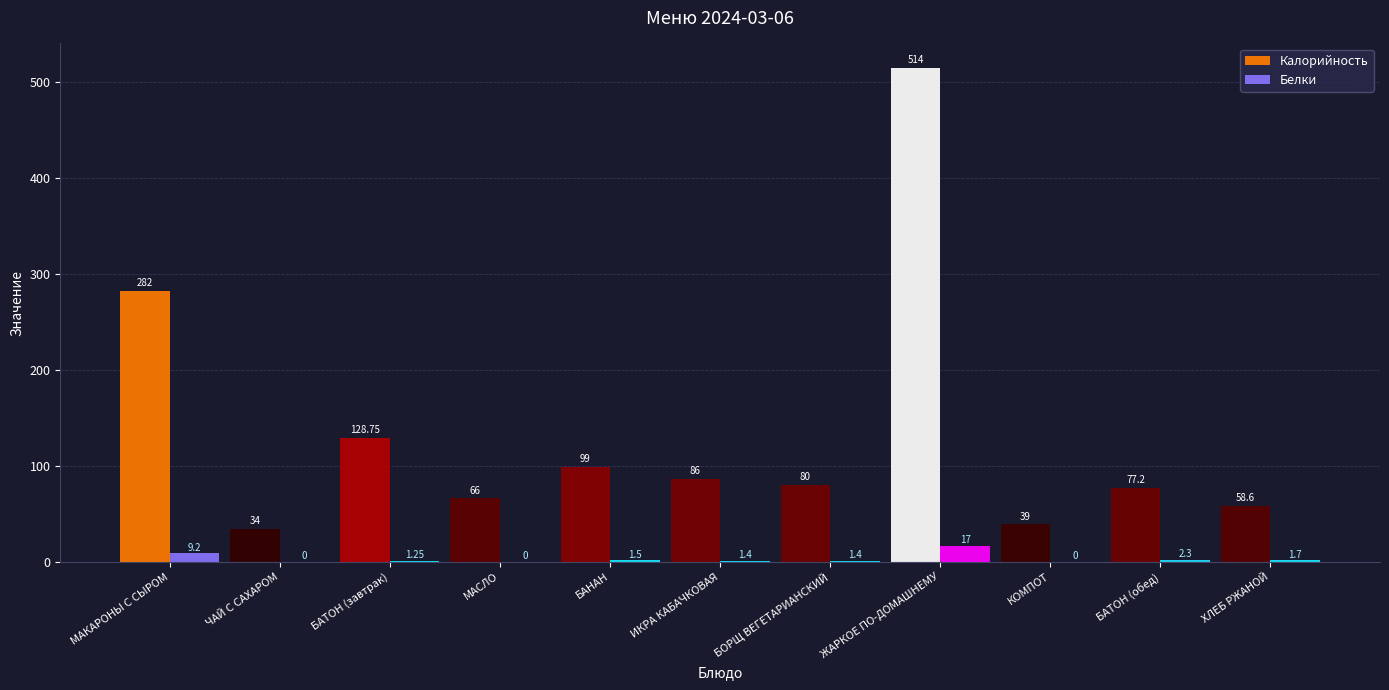

What is the sum of the Калорийность values at ЖАРКОЕ ПО-ДОМАШНЕМУ and ЧАЙ С САХАРОМ?

548.0